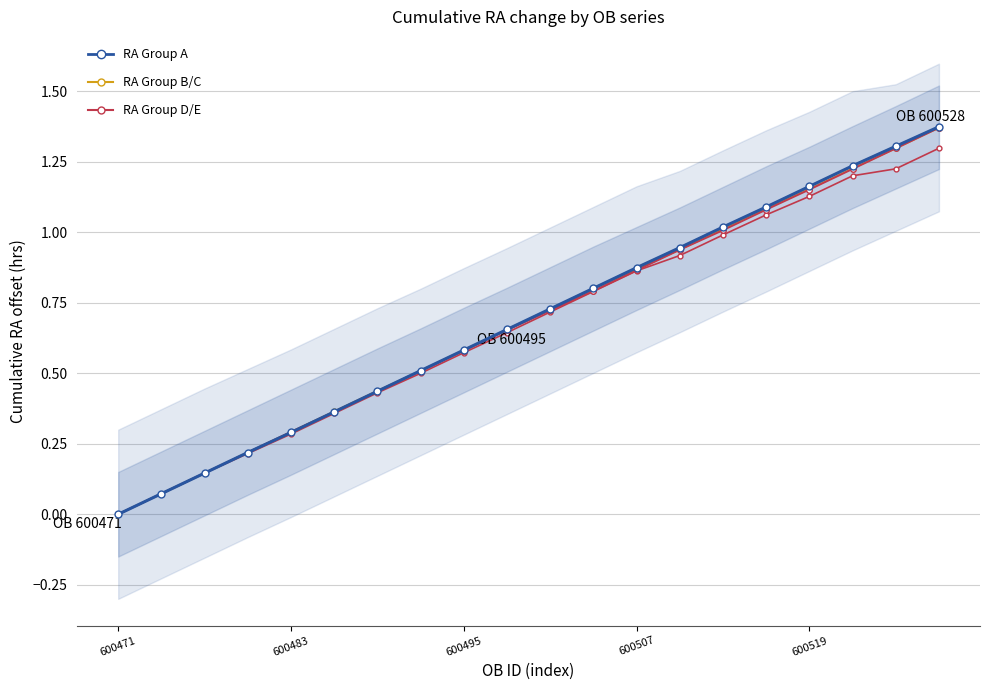

What value does the RA Group C series have at 13?

0.9